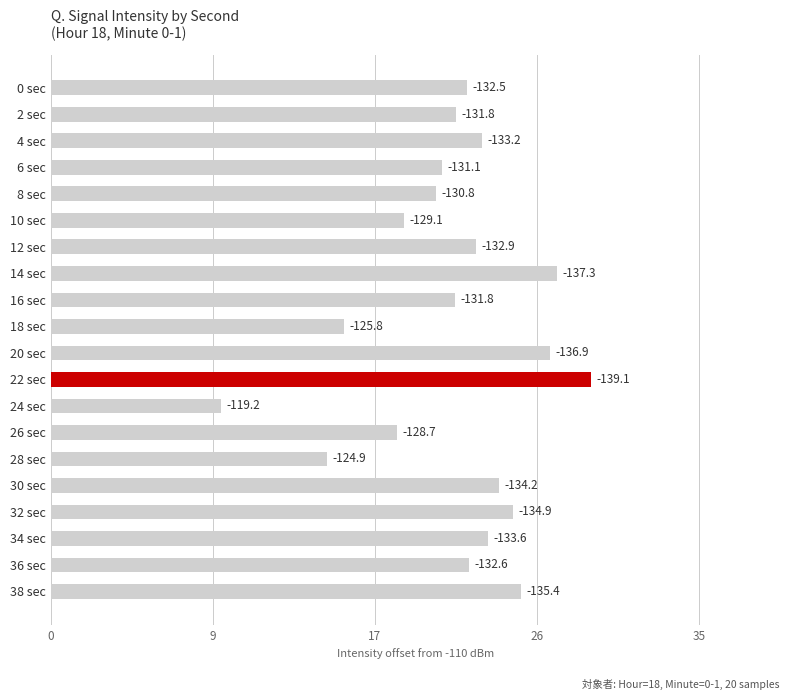

Where is the data nearest to the value 19?

10 sec